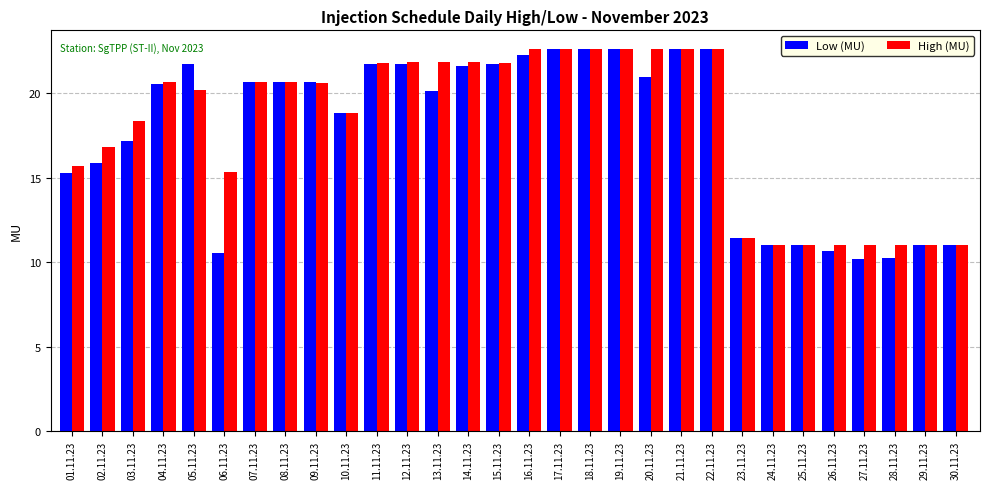

True or false: High (MU) has a value of 15.7 at 01.11.23.

True